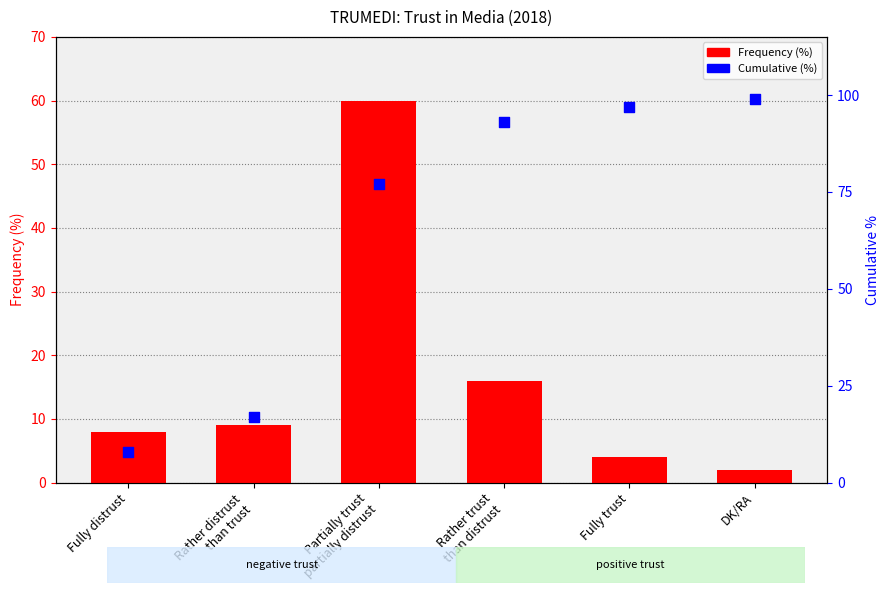

Is the value of Cumulative (%) at Rather distrust
than trust greater than the value of Frequency (%) at Partially trust
partially distrust?

No